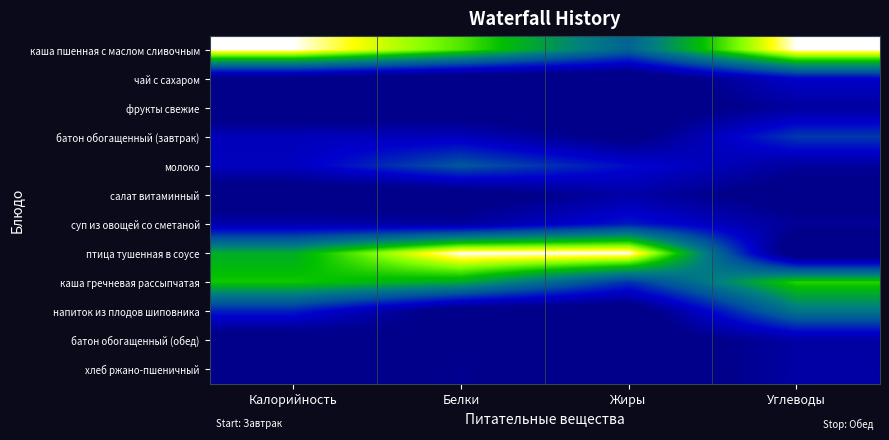

At which category is the sum across all series the highest?

Углеводы